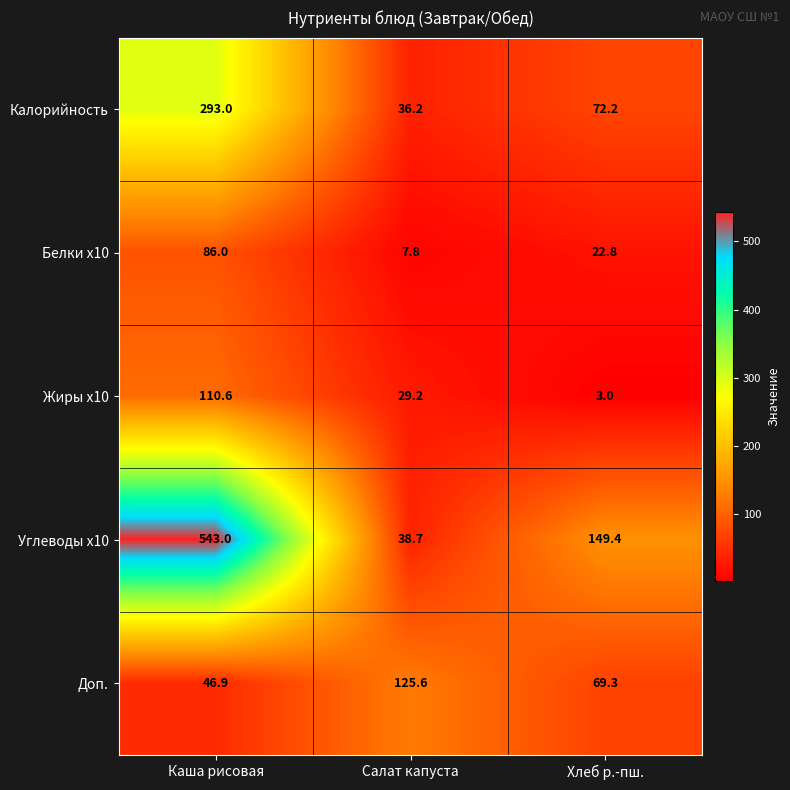

Rank the categories by Углеводы x10 value from lowest to highest.

Салат капуста, Хлеб р.-пш., Каша рисовая